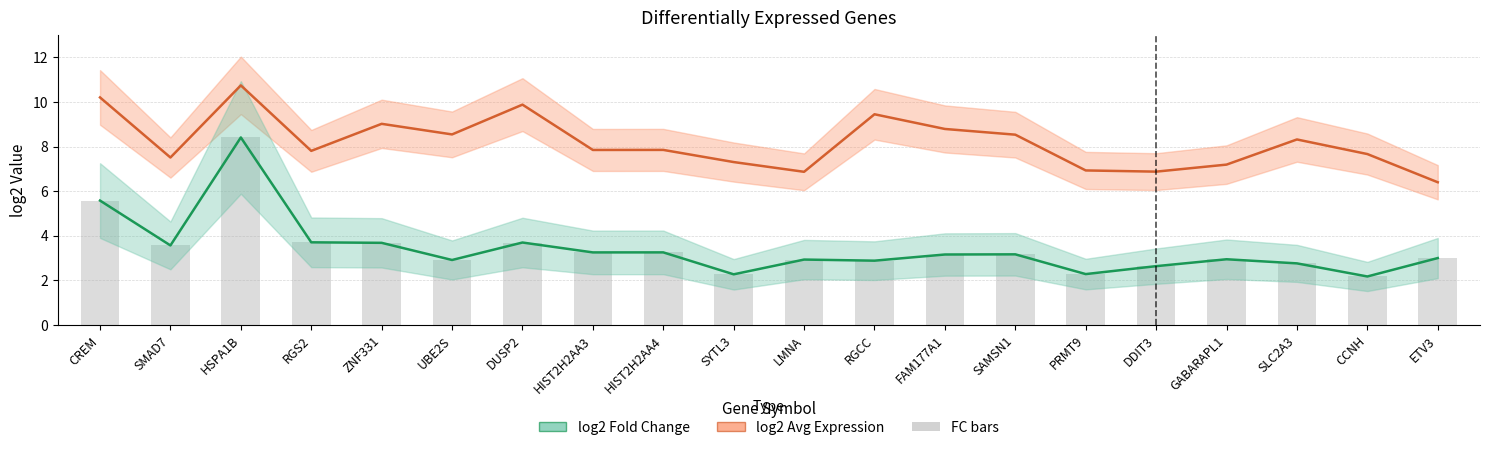

Reading right to left, transcribe all the data shown in this chart.

log2 Average Expression: 6.4	7.7	8.3	7.2	6.9	6.9	8.5	8.8	9.4	6.9	7.3	7.8	7.8	9.9	8.5	9.0	7.8	10.7	7.5	10.2
log2 Fold Change: 3.0	2.2	2.8	2.9	2.6	2.3	3.2	3.2	2.9	2.9	2.3	3.3	3.3	3.7	2.9	3.7	3.7	8.4	3.6	5.6
log2FC bars: 3.0	2.2	2.8	2.9	2.6	2.3	3.2	3.2	2.9	2.9	2.3	3.3	3.3	3.7	2.9	3.7	3.7	8.4	3.6	5.6